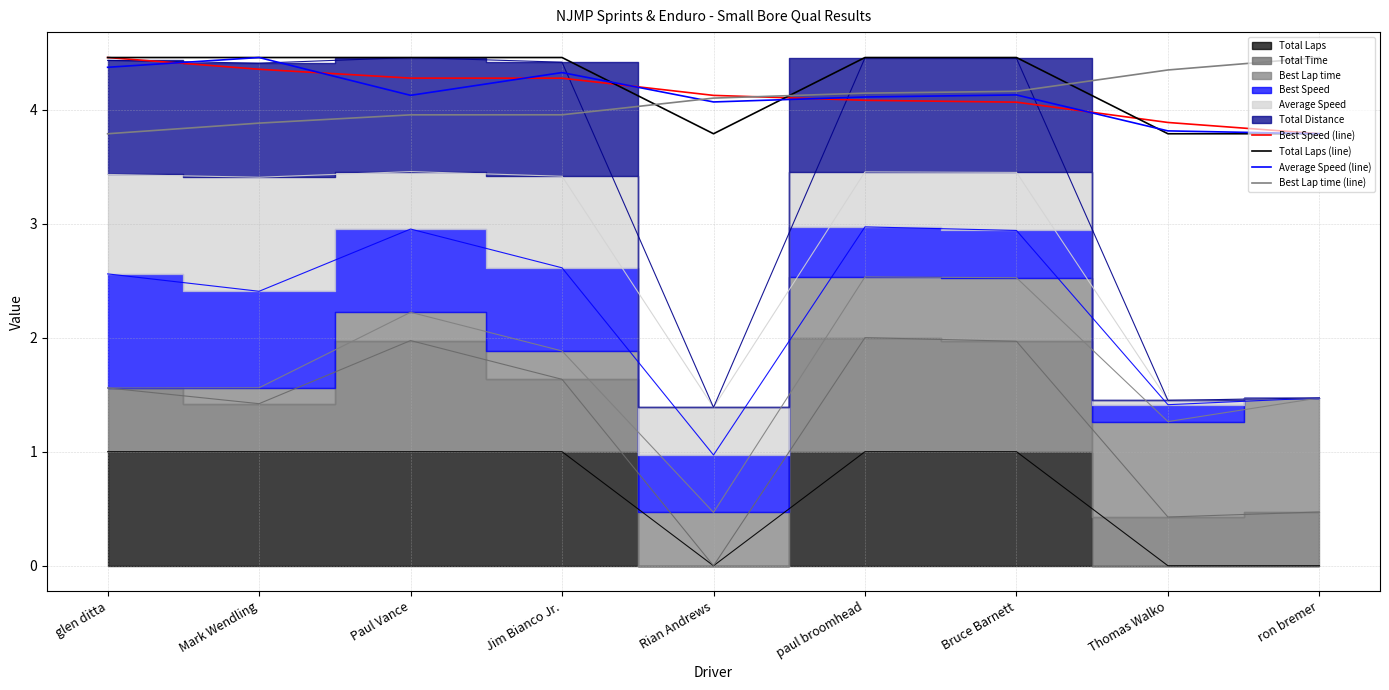

What is the difference between the second highest and second lowest values in the Average Speed (line) series?

0.6